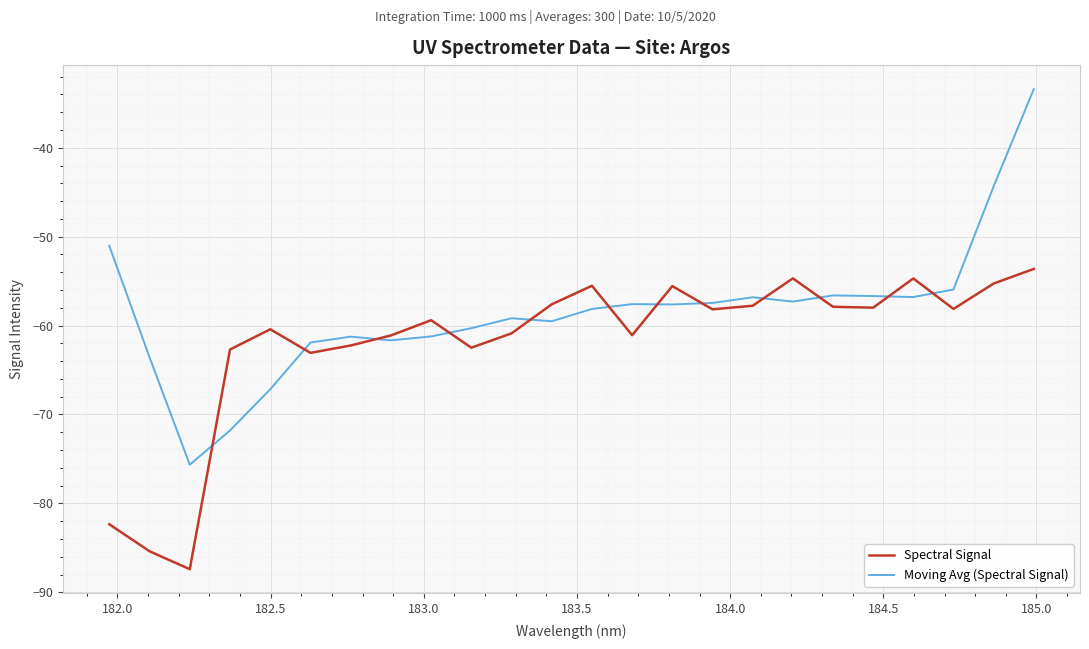

Which series has the largest total across all categories?

Moving Avg (Spectral Signal)